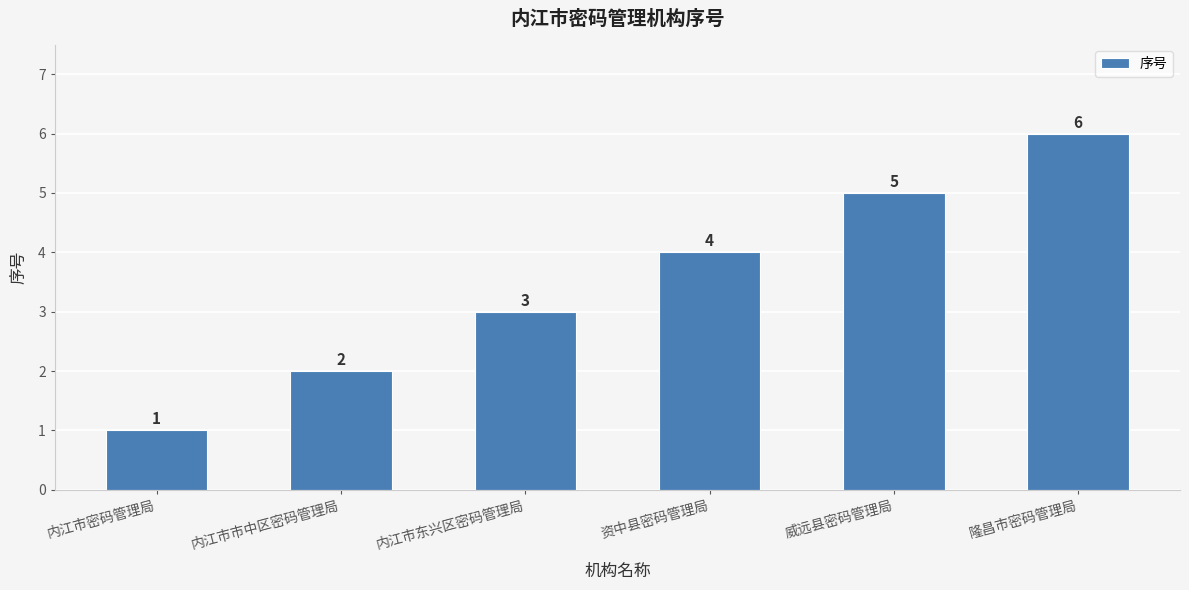

How many values are between 2 and 5?

4